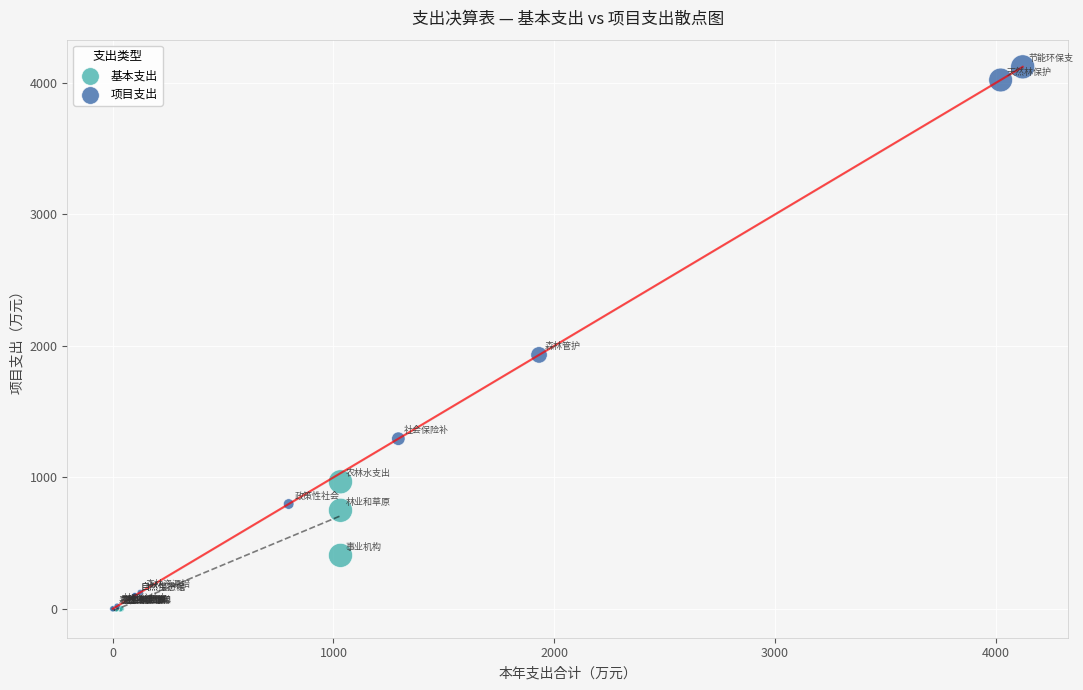

Which series has the largest Y range (max minus min)?

项目支出